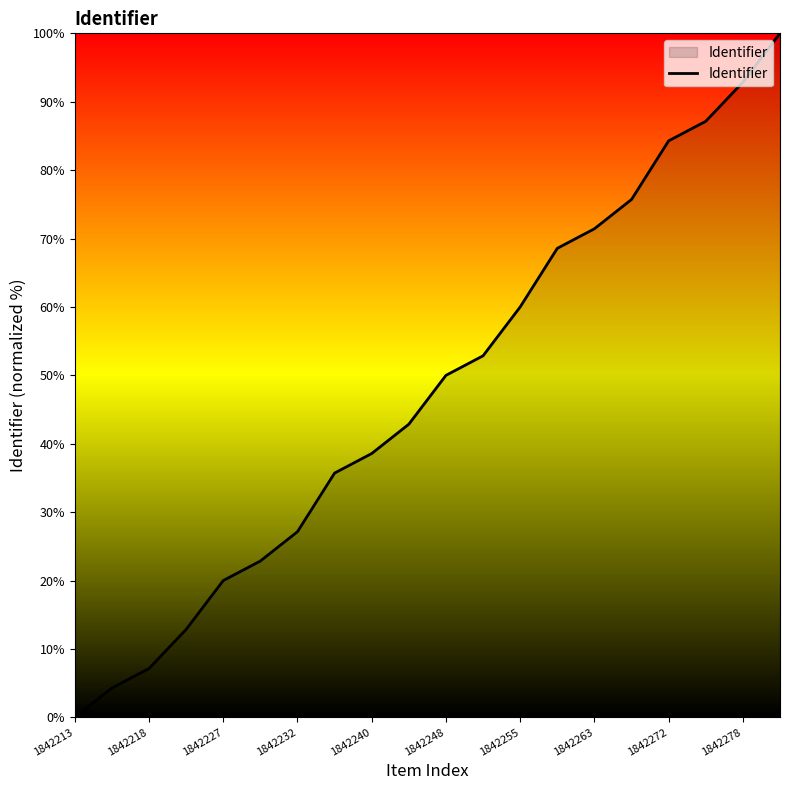

Does the chart display data point markers on the line(s)?

No